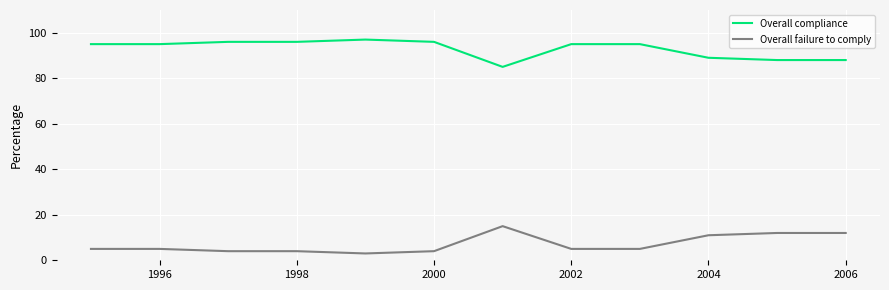

What is the smallest value displayed?

3